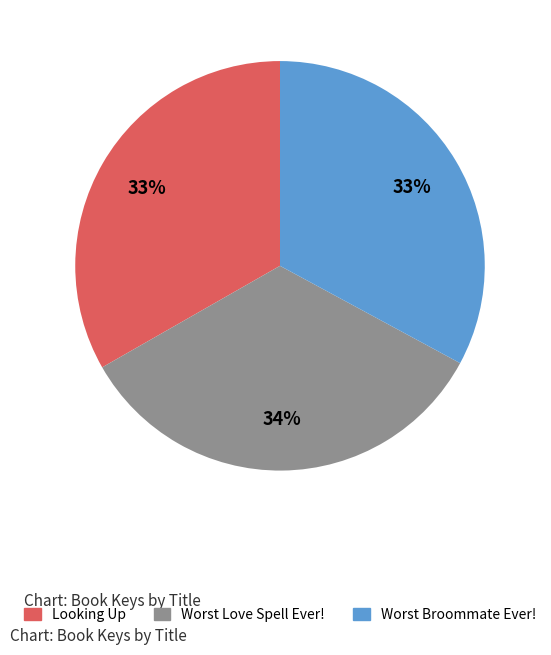

Count the number of slices in the pie.

3